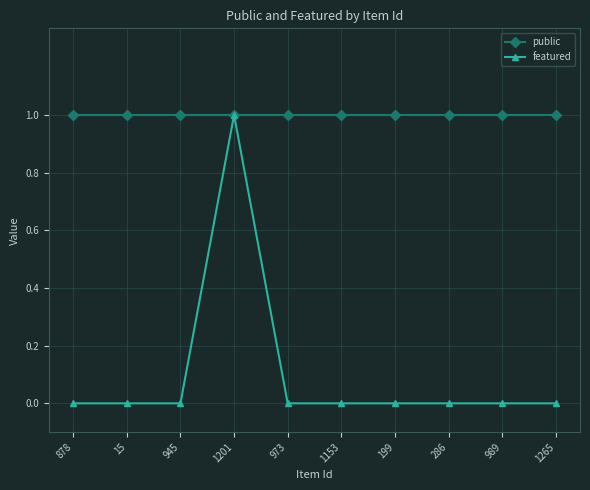

How many lines are shown in the chart?

2